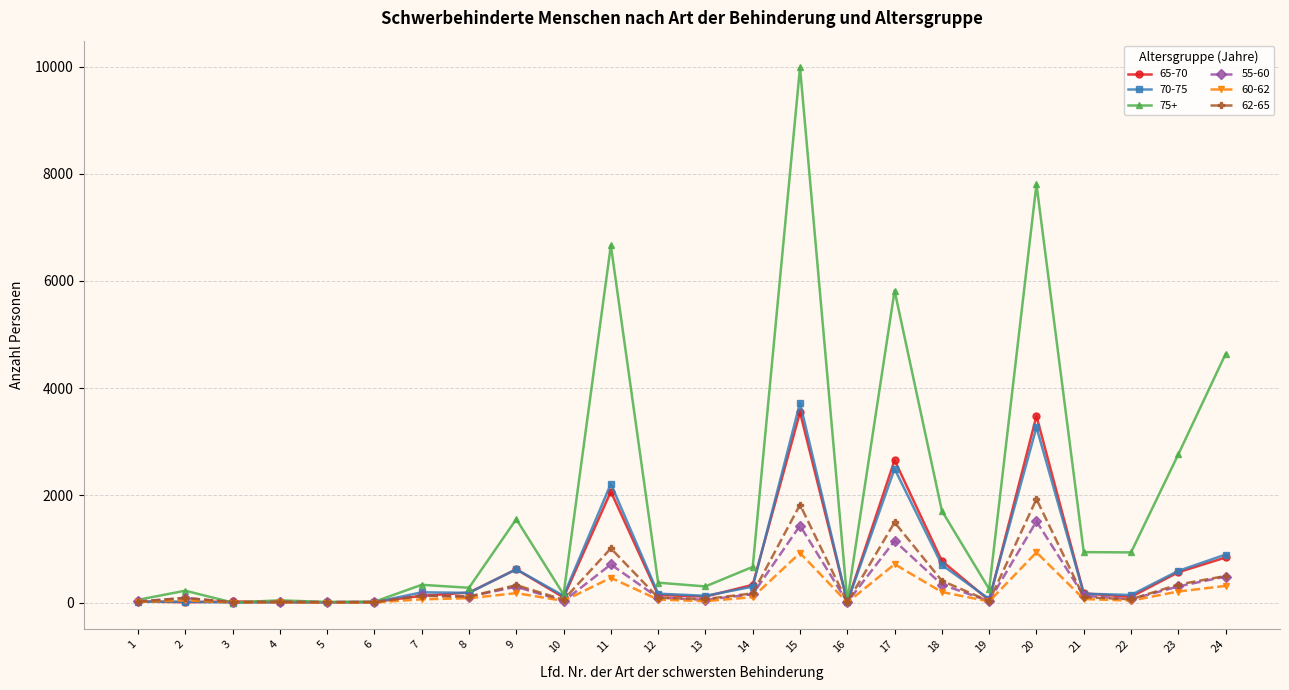

True or false: 62-65 has a value of 5 at 5.

True